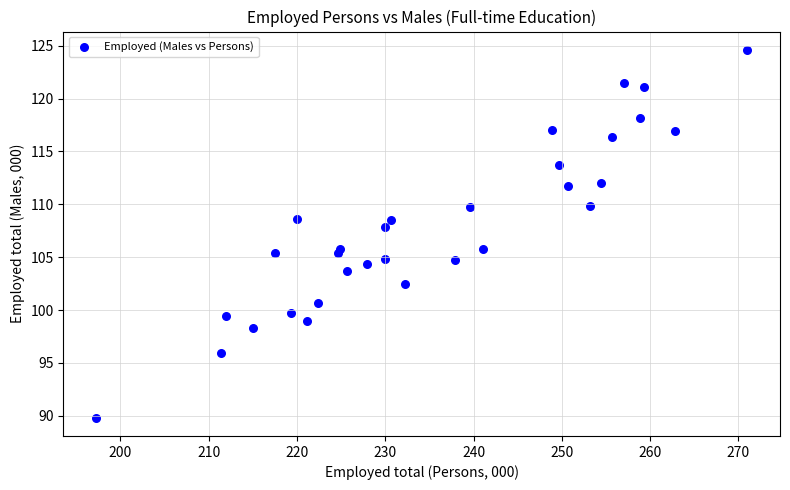

What Y value in the scatter plot is closest to 107?

107.8